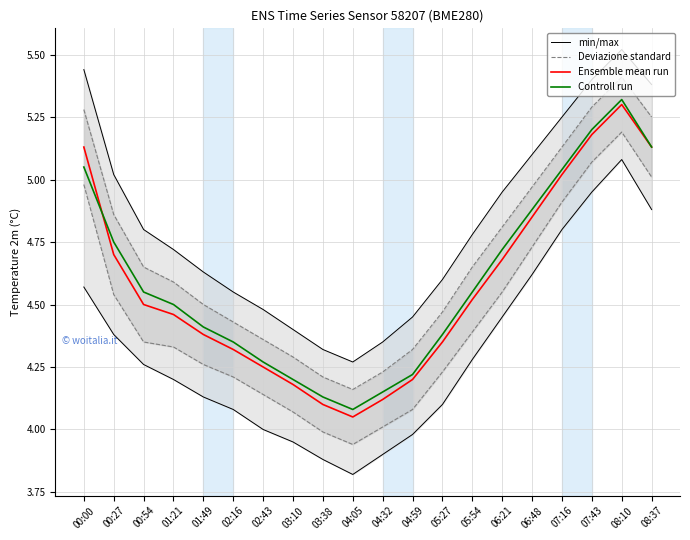

The value of Ensemble mean run at 08:37 is 9.2. True or false?

False